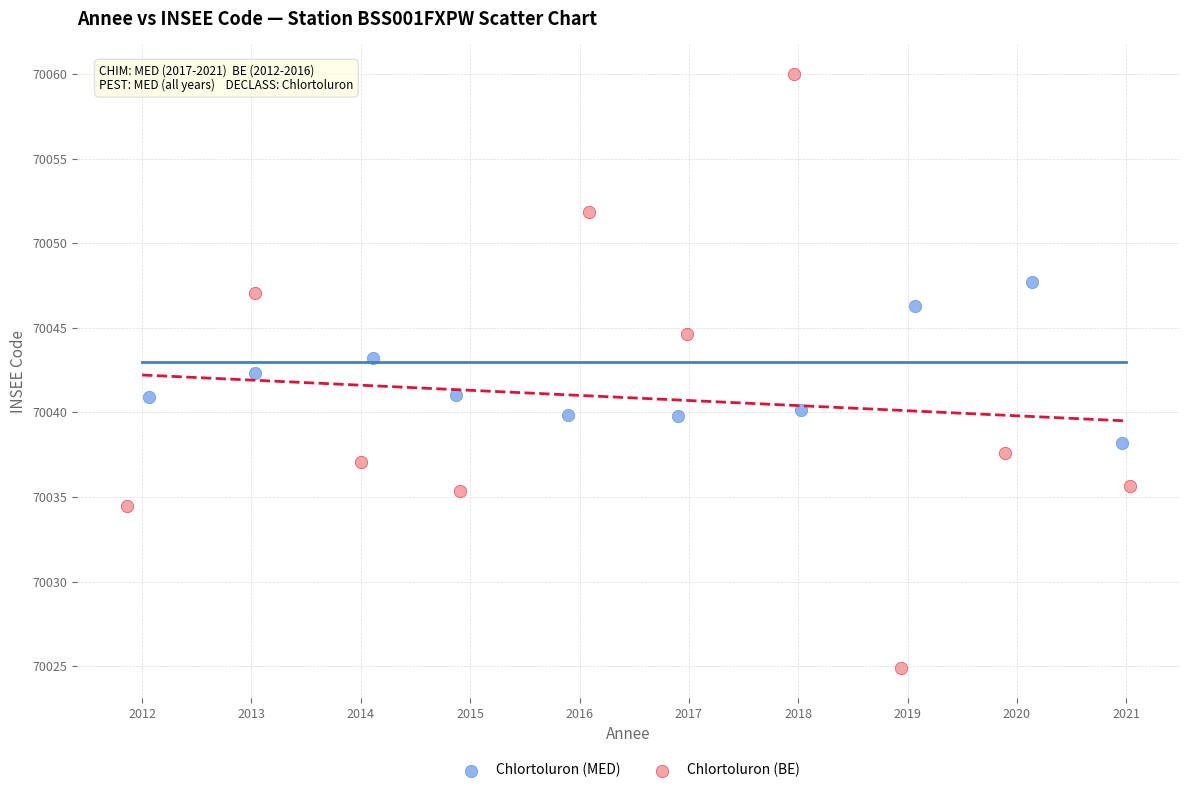

Which series reaches the minimum Y coordinate?

Chlortoluron (BE)